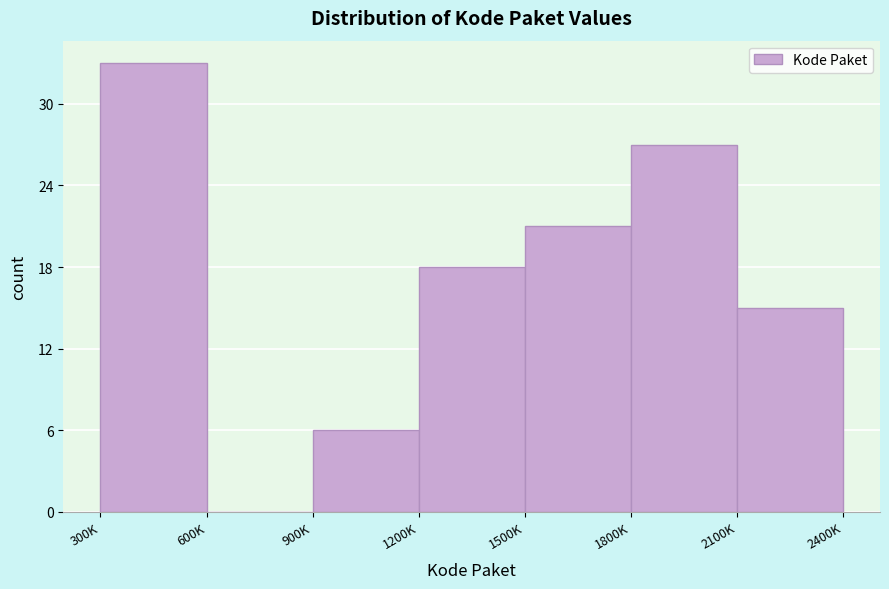

Reading right to left, list all the values displayed in this chart.

2100K=15	1800K=27	1500K=21	1200K=18	900K=6	600K=0	300K=33